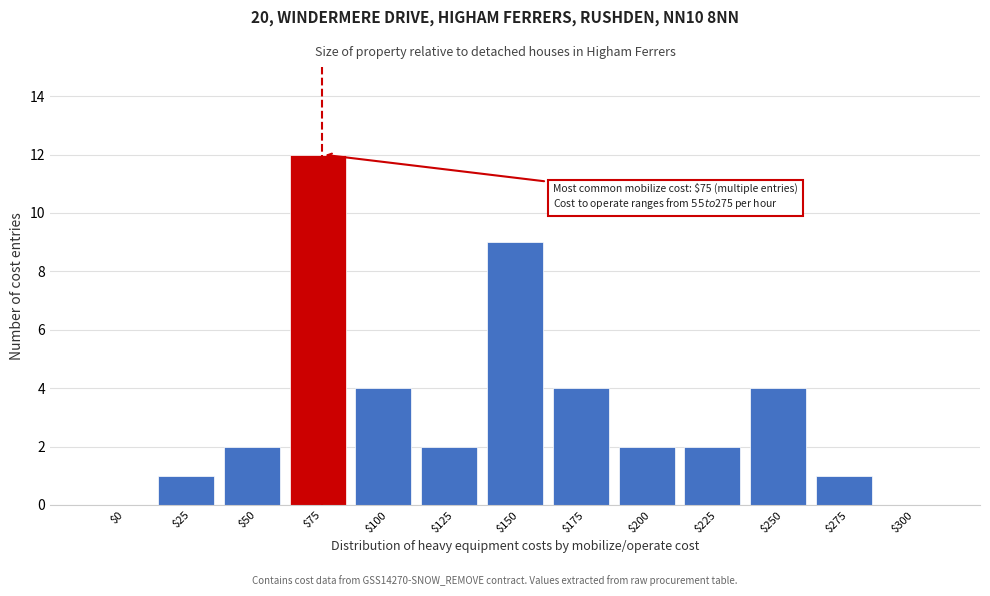

The chart shows a value of 1 at $100. True or false?

False